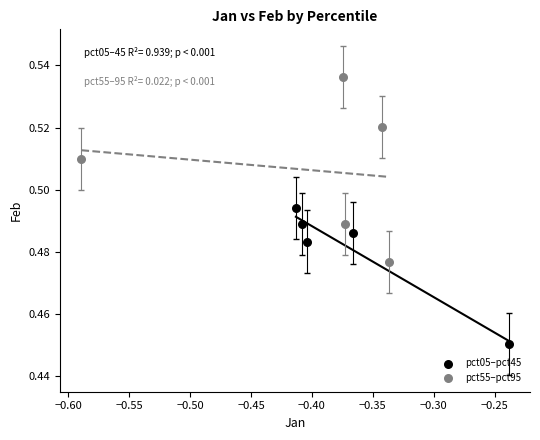

Which series has the widest spread of Y values?

pct55–pct95